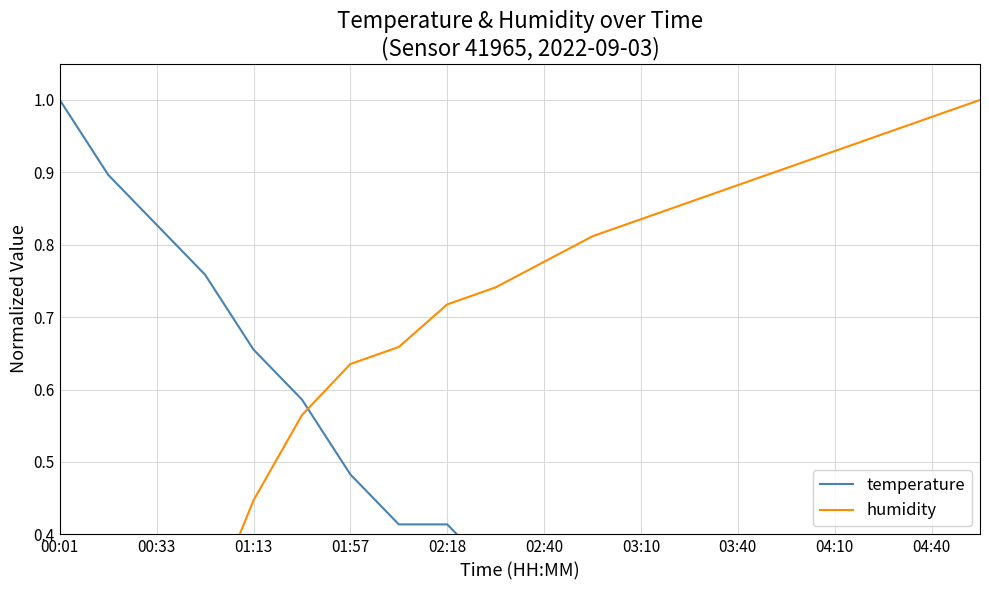

How many intersections are there between temperature and humidity?

1